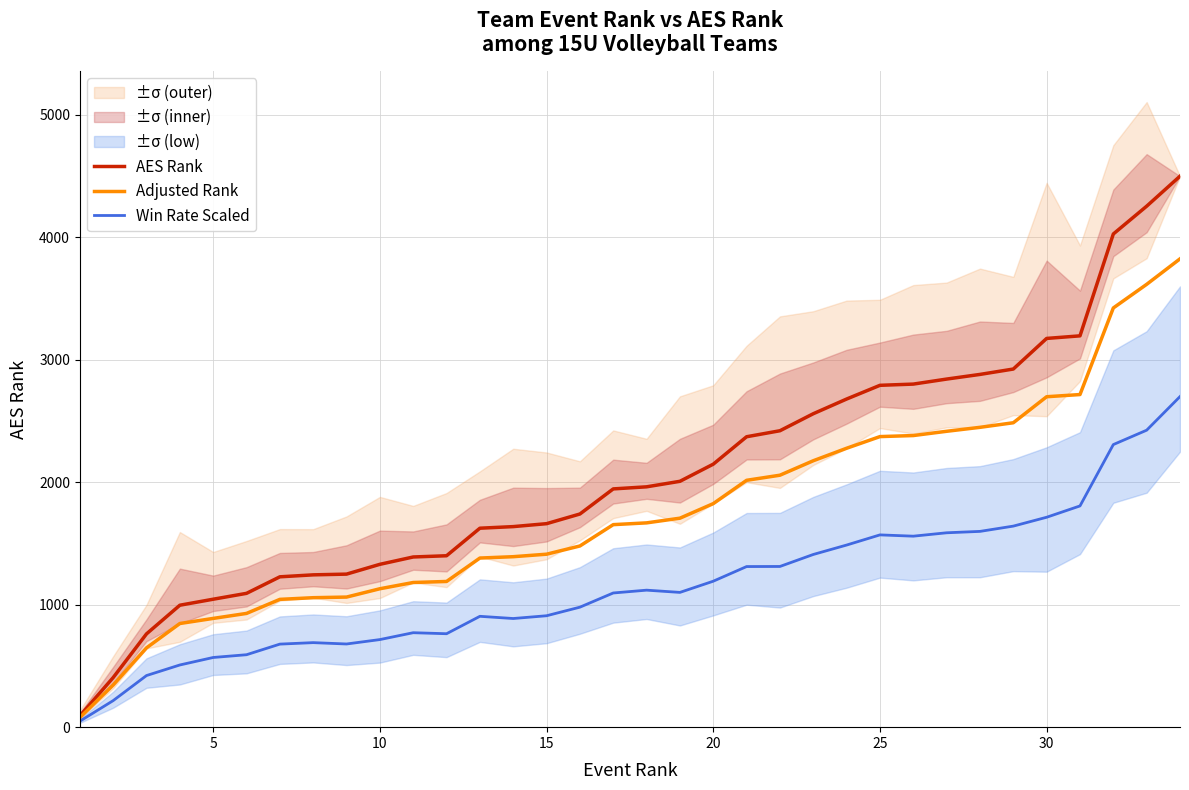

Which series has the widest spread of values?

AES Rank